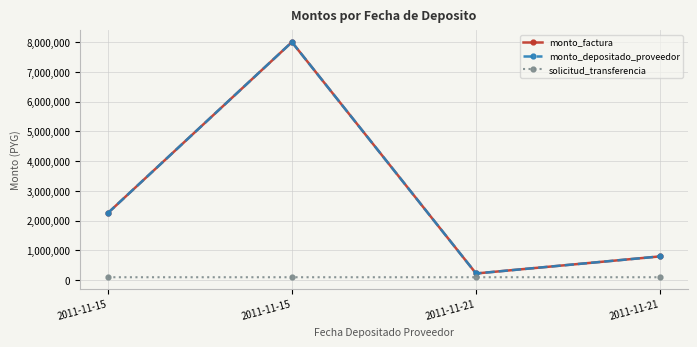

Does the chart have visible grid lines?

Yes